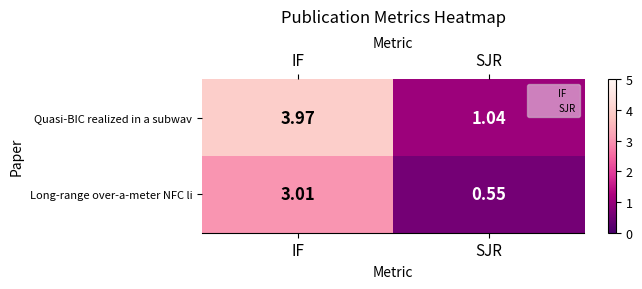

Count the number of data series in this chart.

2